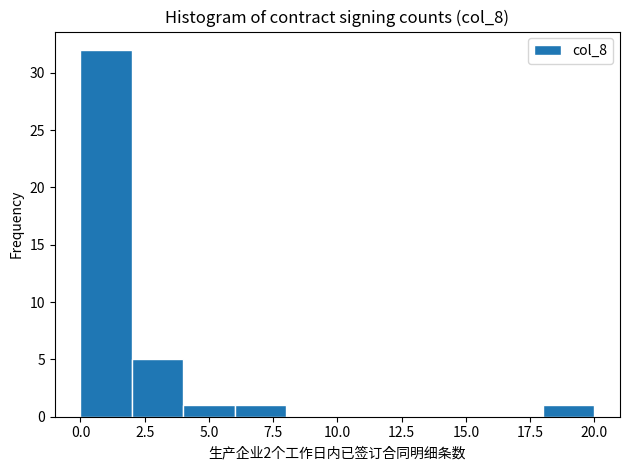

Which range on the x-axis has the tallest bar?

0 to 2